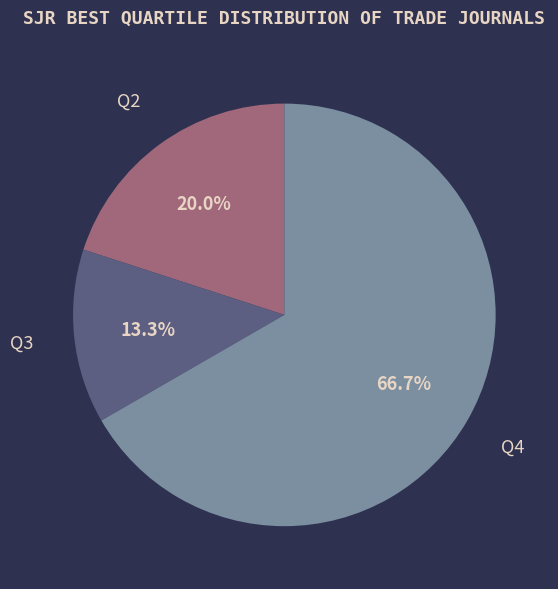

Is there any slice that represents more than half of the pie?

Yes